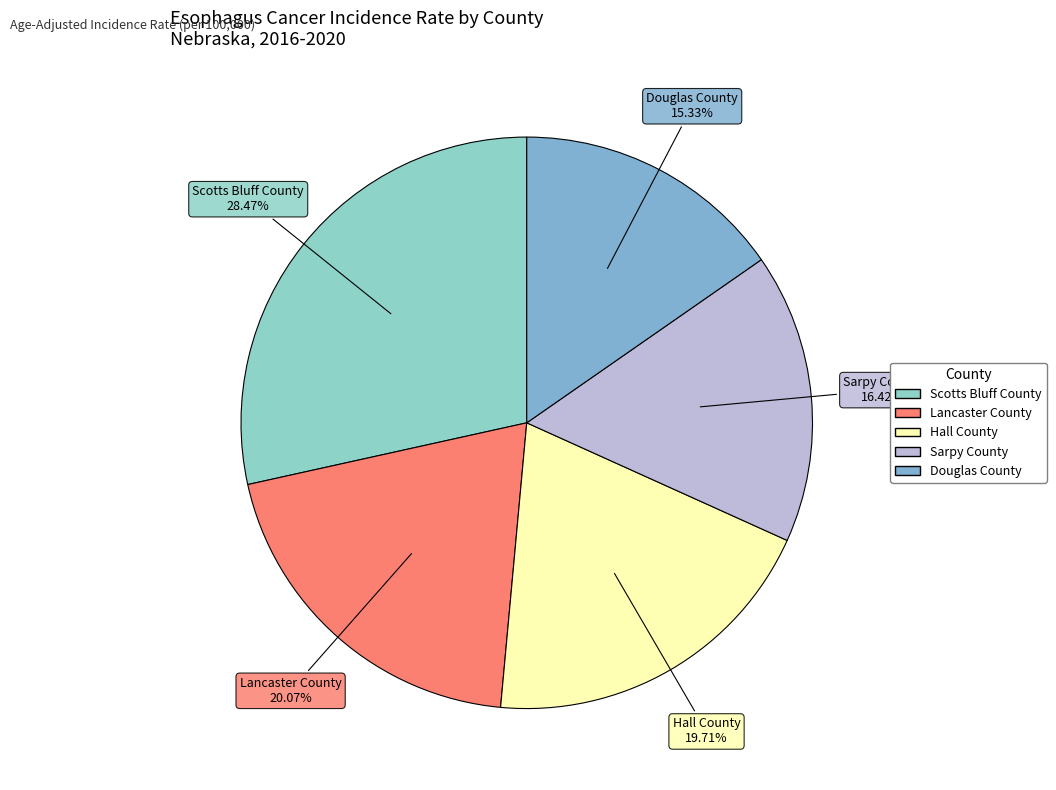

What is the smallest slice in the pie chart?

Douglas County